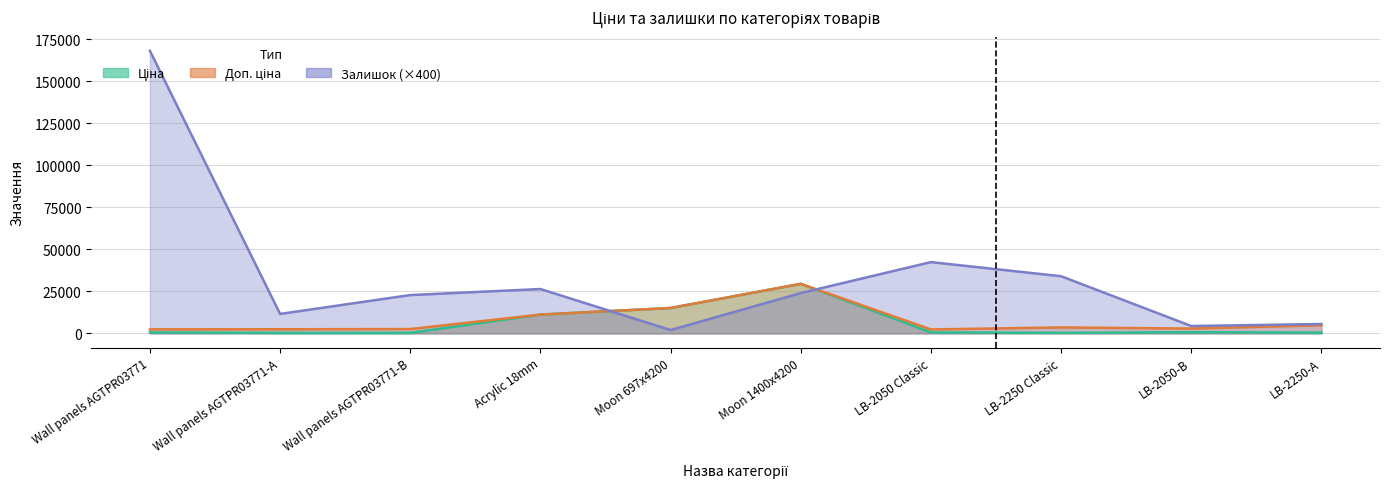

List the series in order of their peak value, highest first.

Залишок, Ціна, Доп. ціна